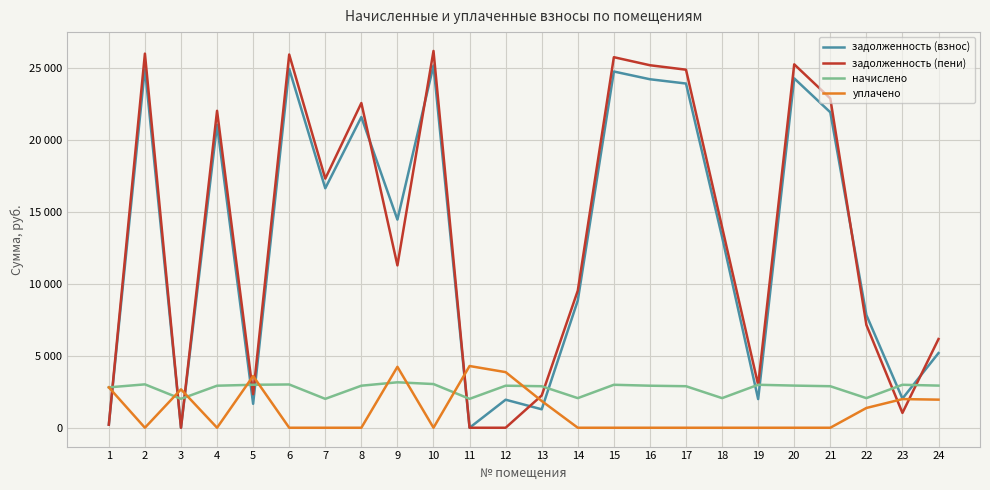

Does the chart display data point markers on the line(s)?

No